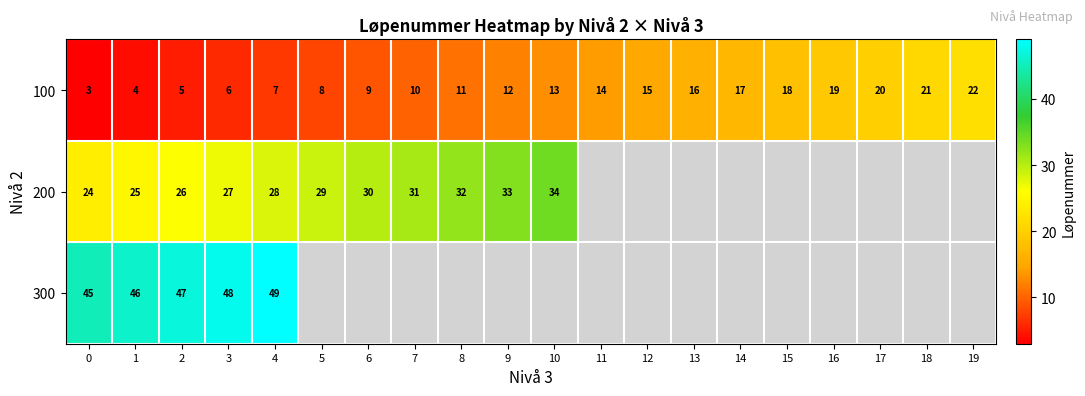

How many data points does each series have?

20